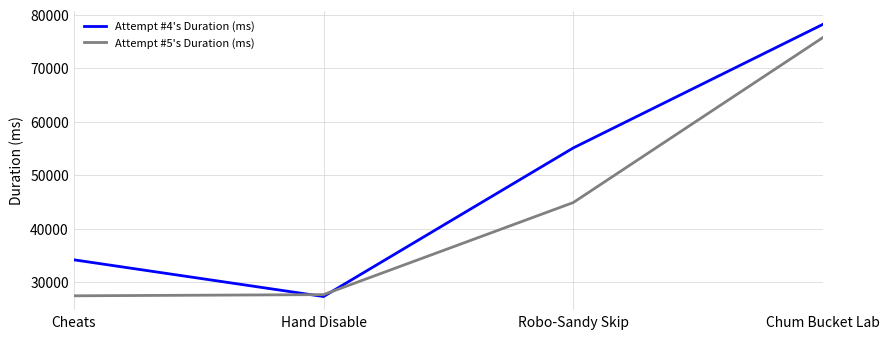

What is the sum of the Attempt #5's Duration (ms) values at Cheats and Robo-Sandy Skip?

72386